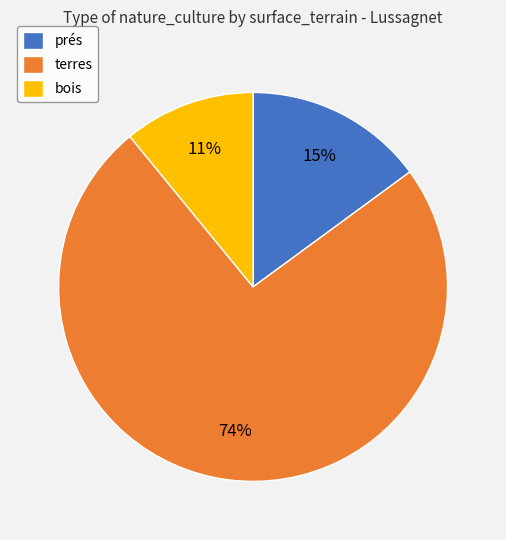

What percentage is the bois slice, to the nearest percent?

11%